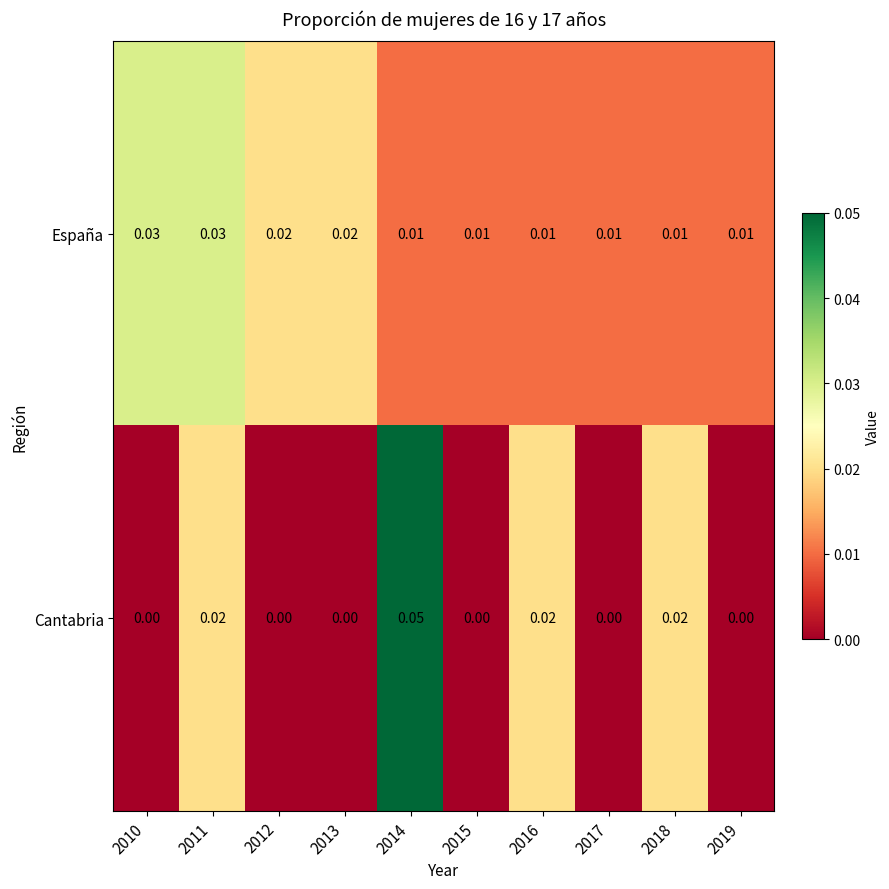

Which series has the largest range (max minus min)?

Cantabria